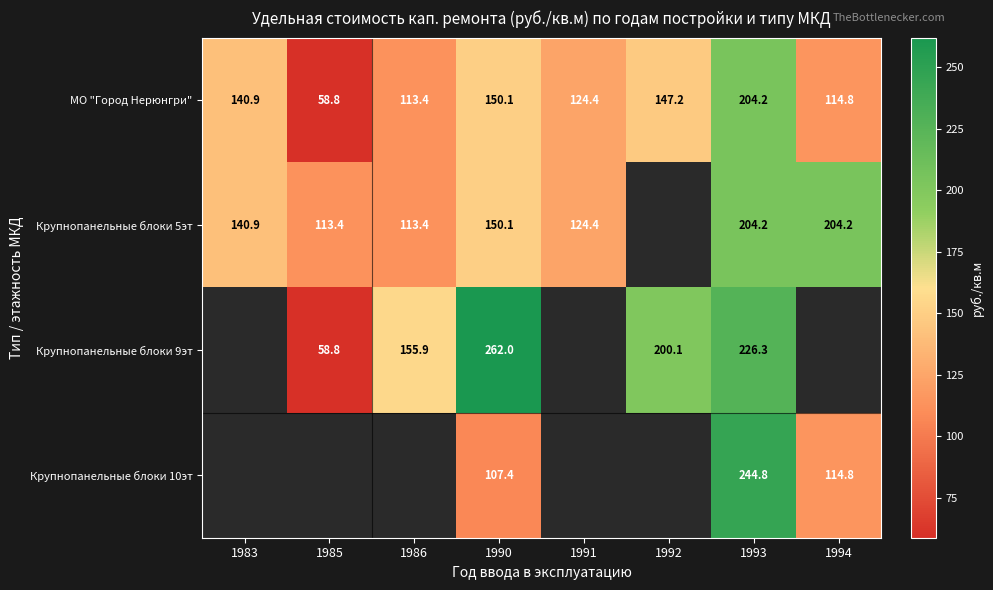

At which category is the sum across all series the highest?

1993